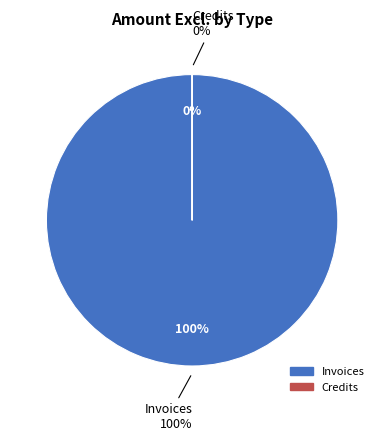

What is the total percentage of Credits and Invoices?

100.0%